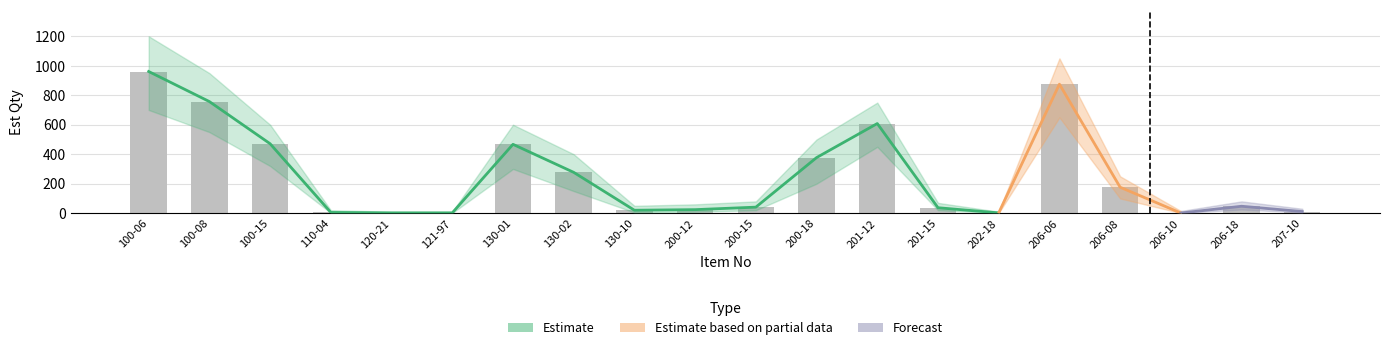

What is the spread (max minus min) of values at 200-18?

500